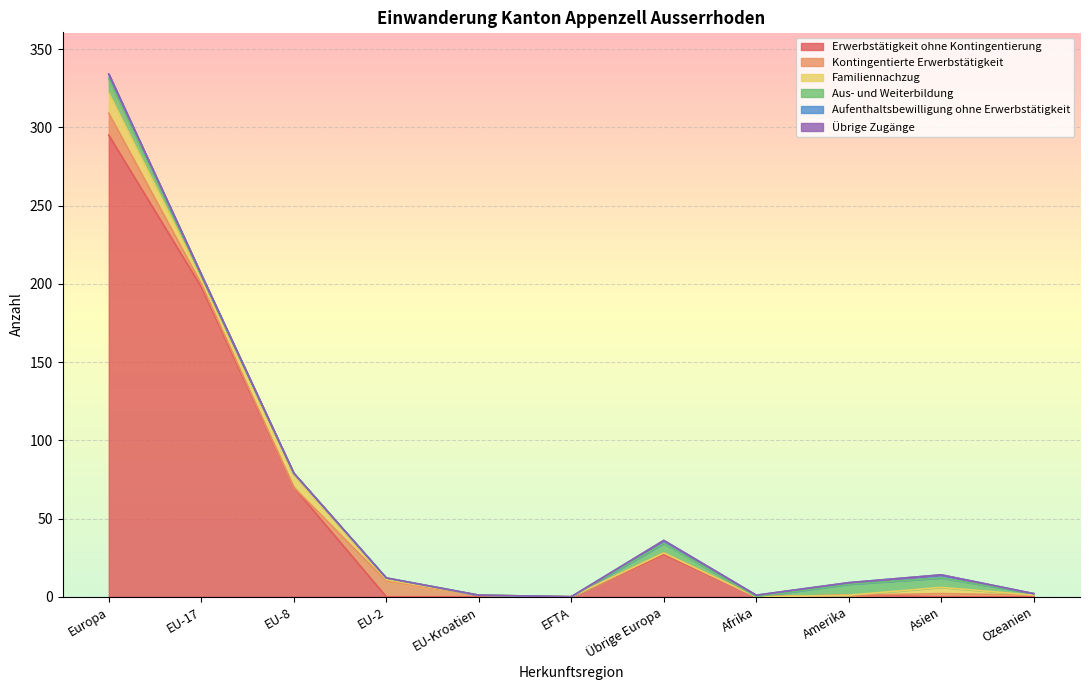

Rank the series by their maximum value, from highest to lowest.

Erwerbstätigkeit ohne Kontingentierung, Kontingentierte Erwerbstätigkeit, Familiennachzug, Aus- und Weiterbildung, Aufenthaltsbewilligung ohne Erwerbstätigkeit, Übrige Zugänge